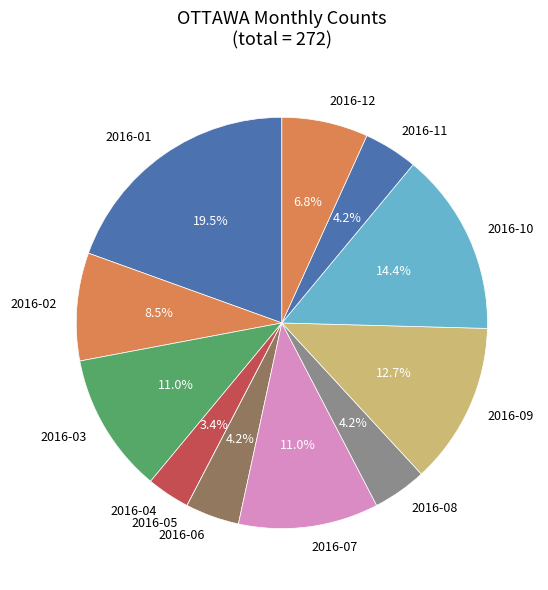

To the nearest percent, what percentage of the pie is 2016-10?

14%